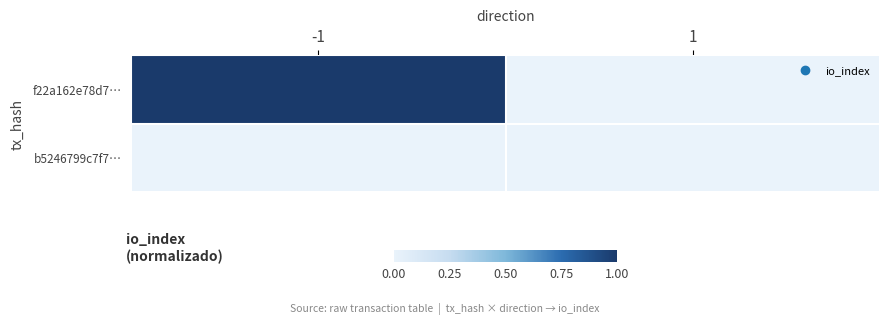

Reading right to left, transcribe all the data shown in this chart.

f22a162e78d7…: 1=0	-1=1
b5246799c7f7…: 1=0	-1=0